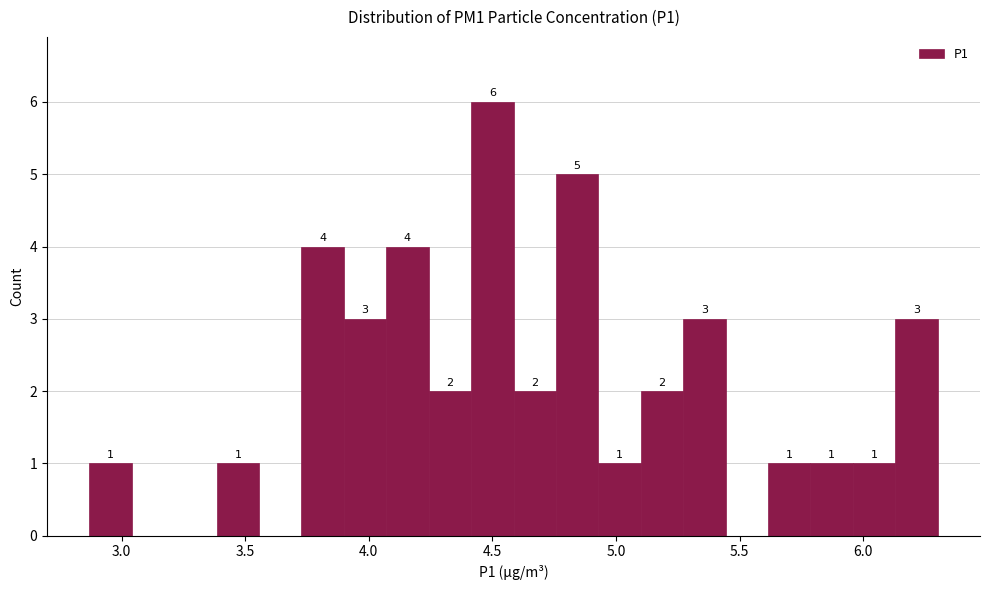

Read against the x-axis, roughly where is the centre of the tallest bar?

4.50